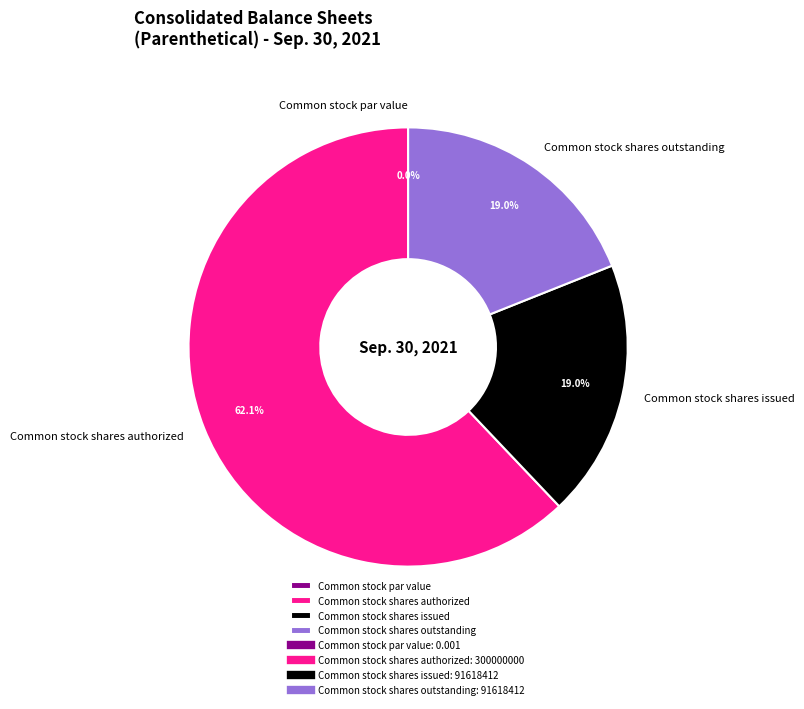

To the nearest percent, what is the difference between the Common stock par value and Common stock shares authorized slice percentages?

62%